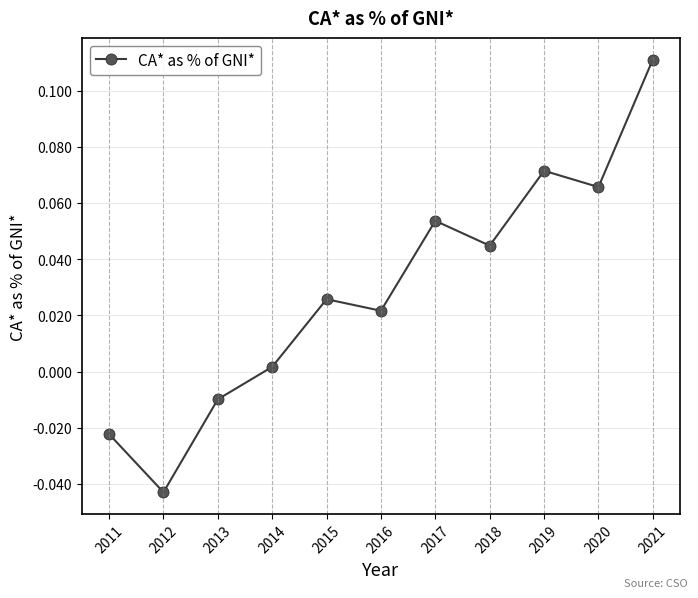

At which category does the data reach its first local valley?

2012